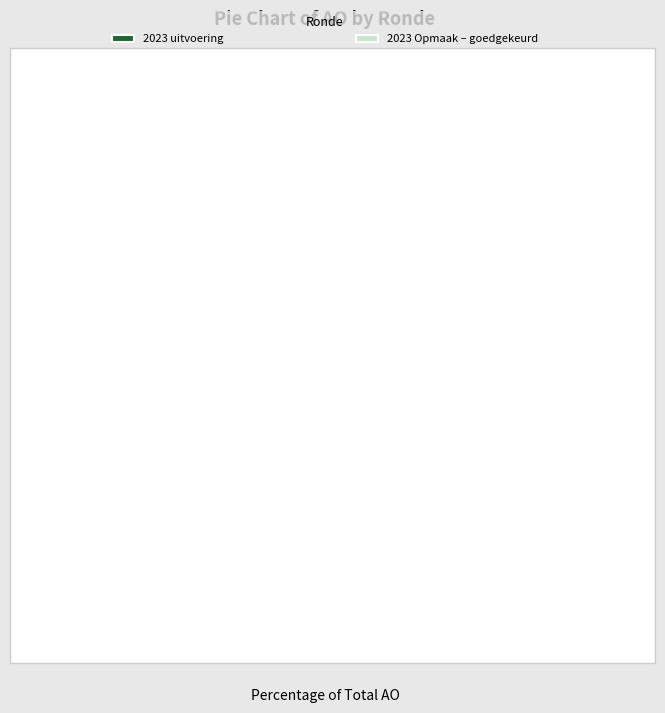

Which category has the smallest portion of the pie?

2023 uitvoering